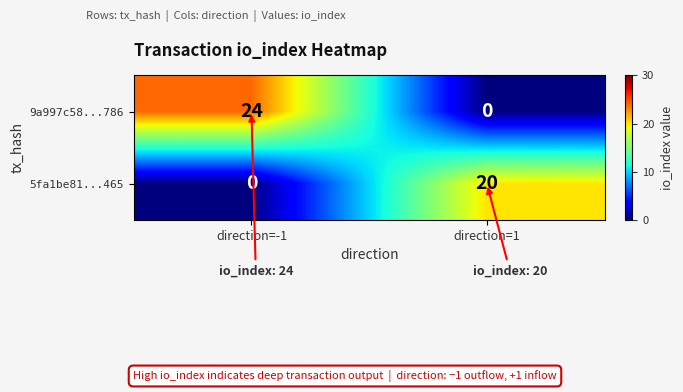

Reading right to left, transcribe all the data shown in this chart.

9a997c58...786: direction=1=0	direction=-1=24
5fa1be81...465: direction=1=20	direction=-1=0